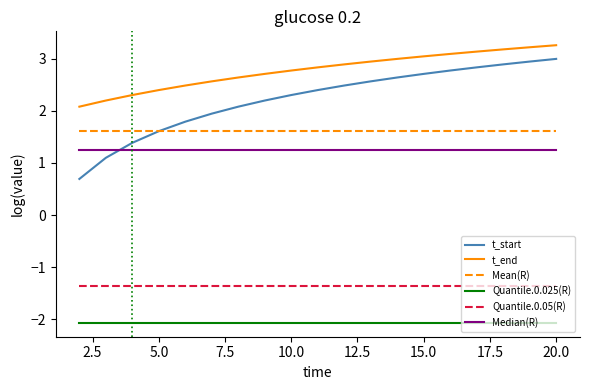

What is the smallest value displayed?

-2.1